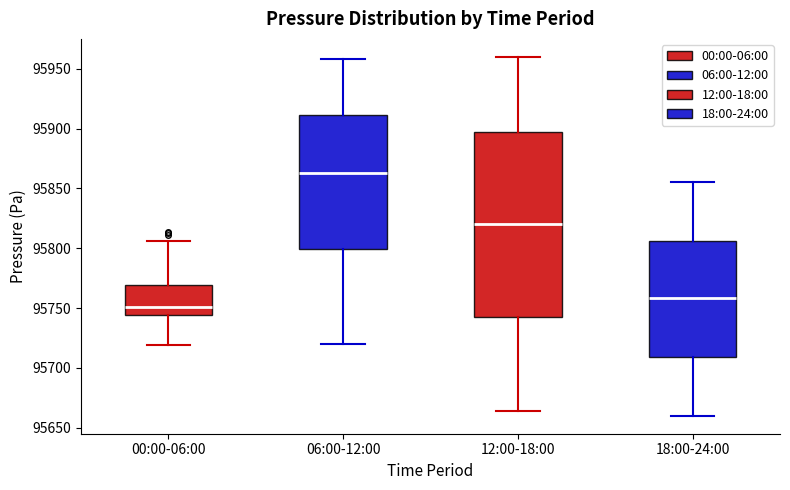

Where does the lower whisker of the box for 06:00-12:00 end on the y-axis? The values are not printed on the chart, so give them approximately, as read against the axis.

95720